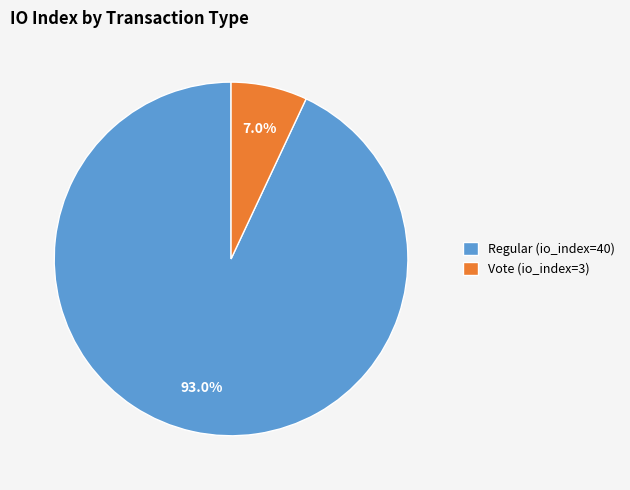

True or false: Vote (io_index=3) accounts for 15% of the total.

False